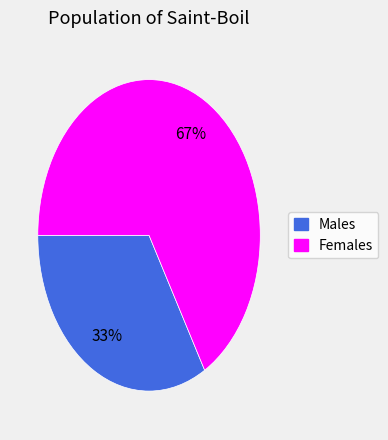

Does any single category account for the majority?

Yes